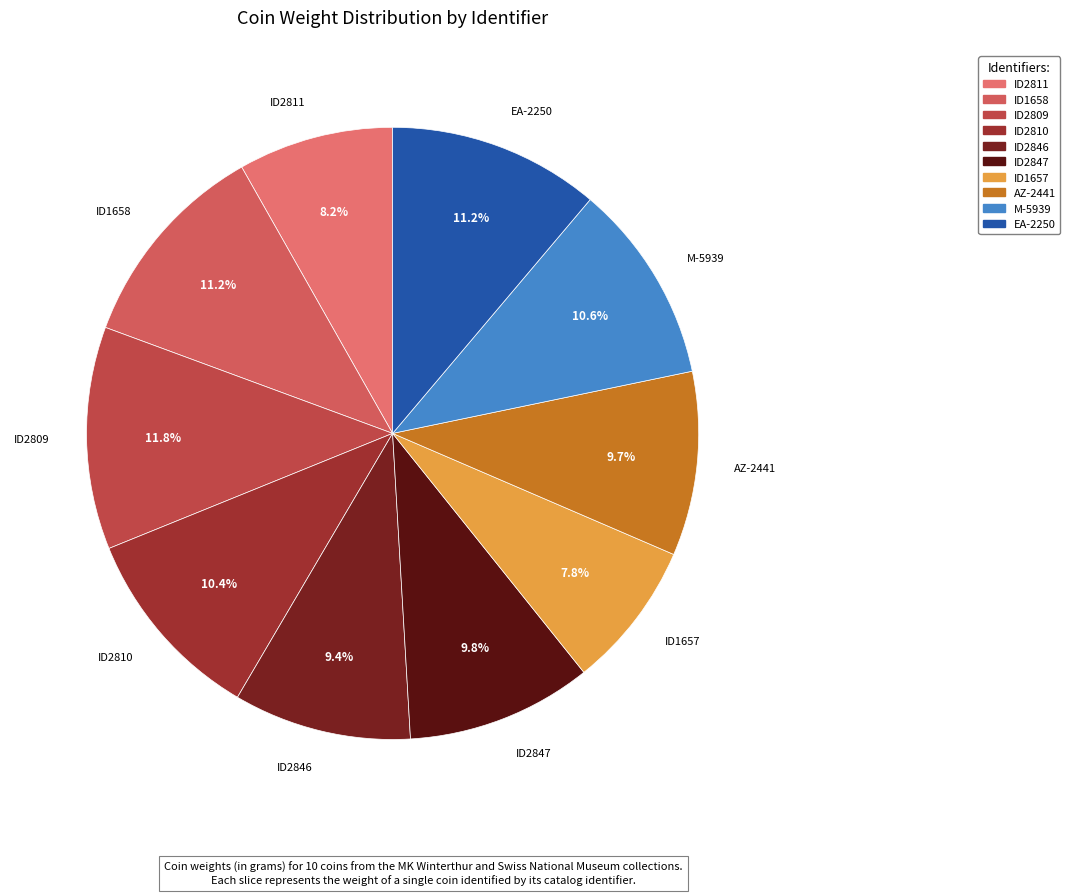

Combined, what portion of the pie is AZ-2441 and ID2846?

19.1%